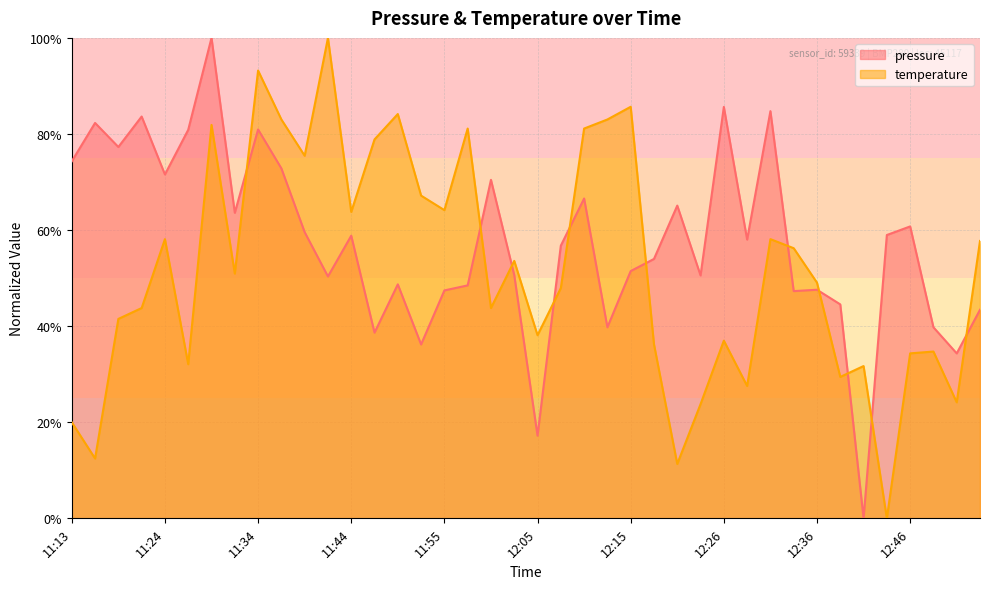

Rank the series by their average value, from highest to lowest.

pressure, temperature